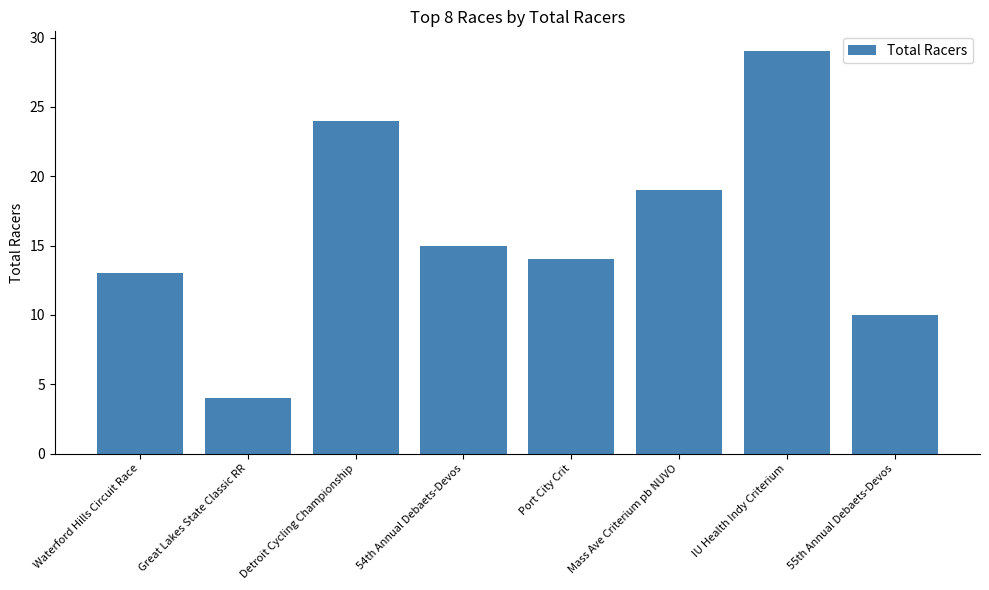

What is the greatest value displayed?

29